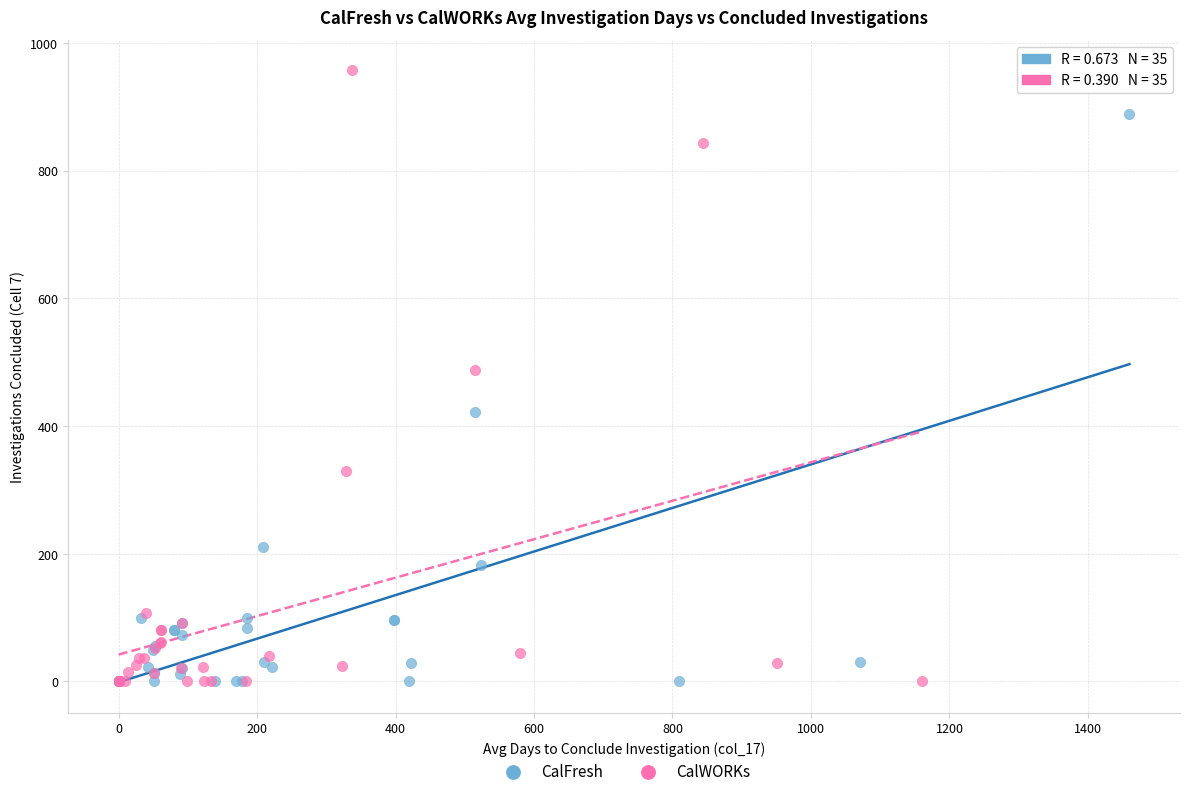

Which series has the largest Y range (max minus min)?

CalWORKs